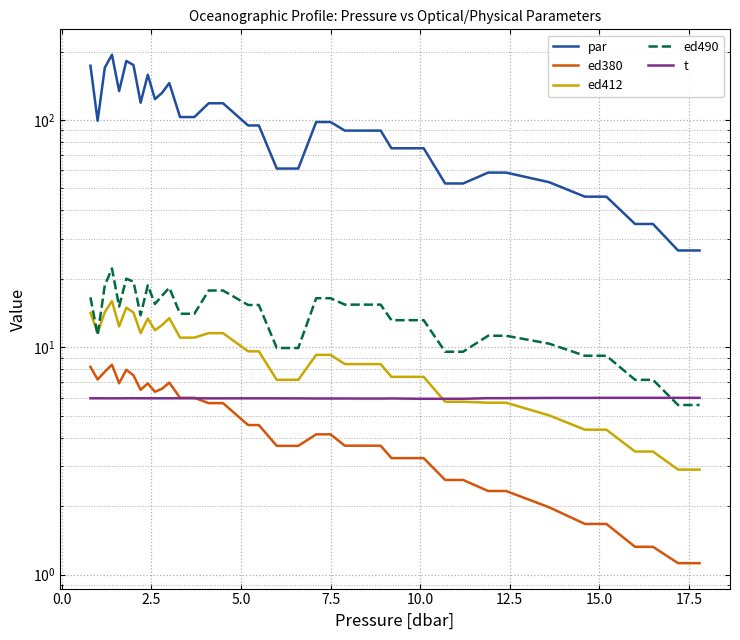

True or false: ed380 has a value of 6.1 at 18.

False